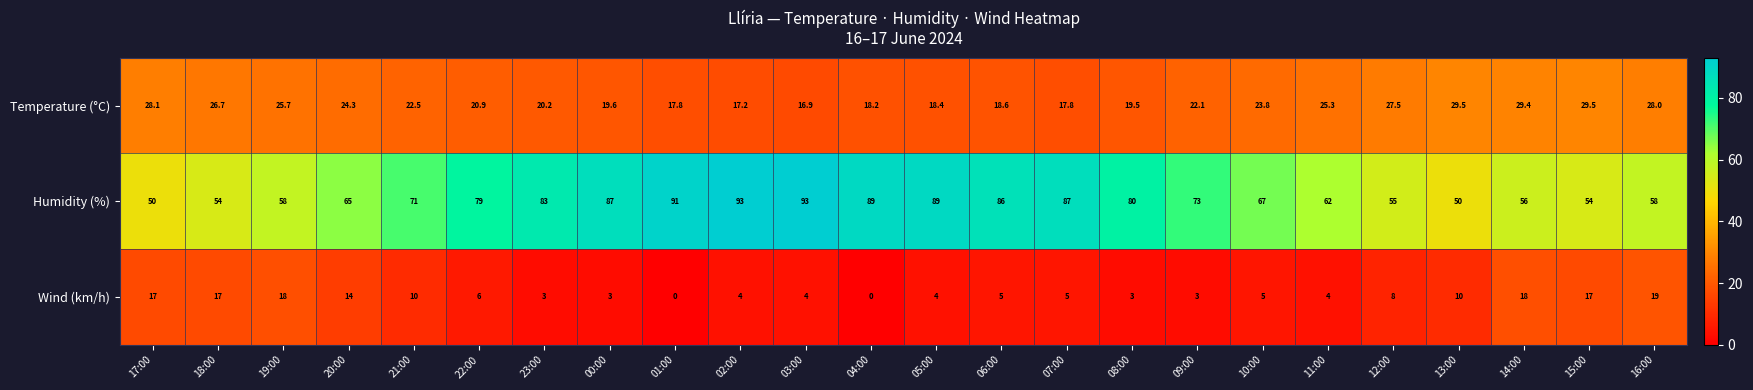

What is the highest value of the Humidity (%) series?

93.0